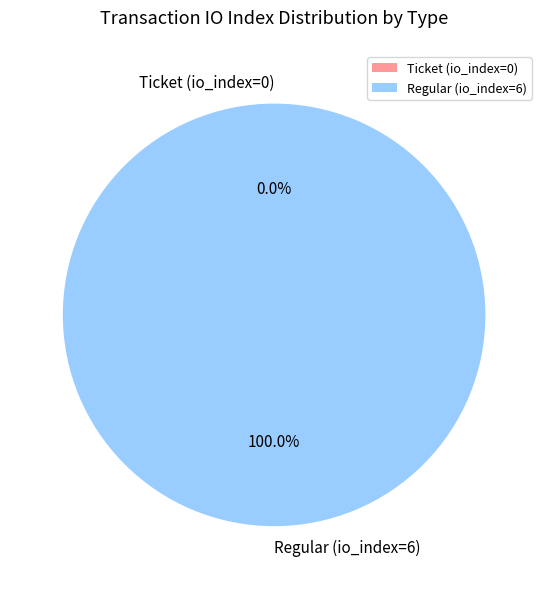

What is the majority slice?

Regular (io_index=6)